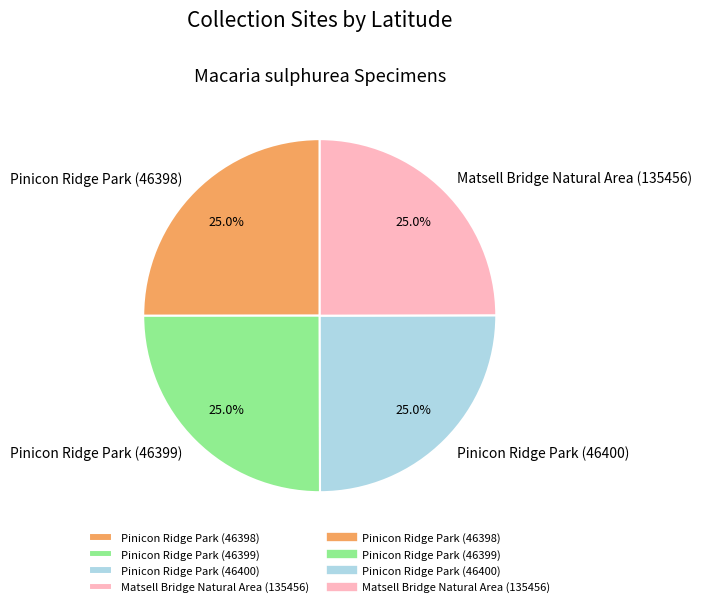

Is there any slice that represents more than half of the pie?

No